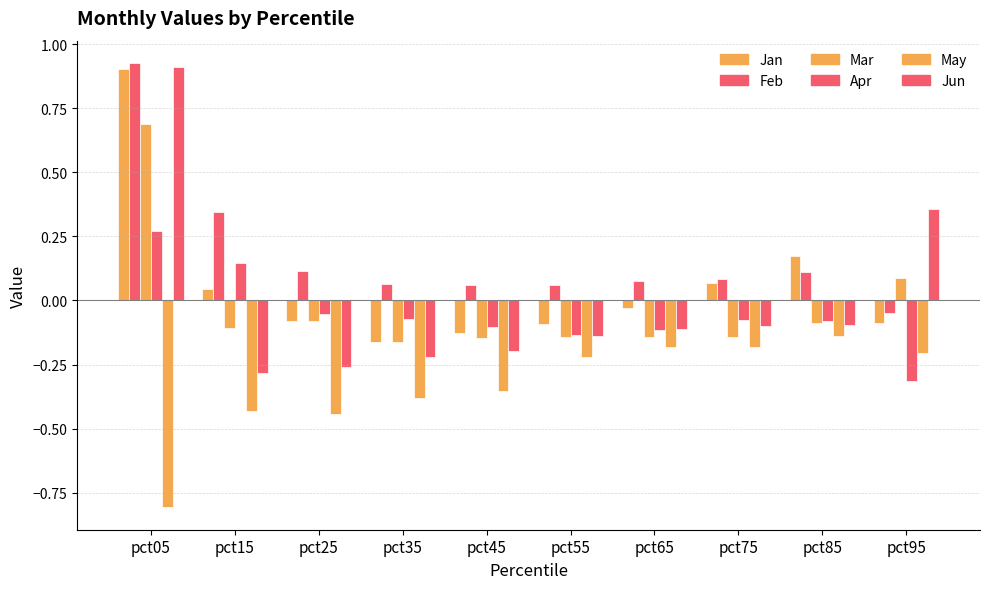

What is the spread (max minus min) of values at pct85?

0.3